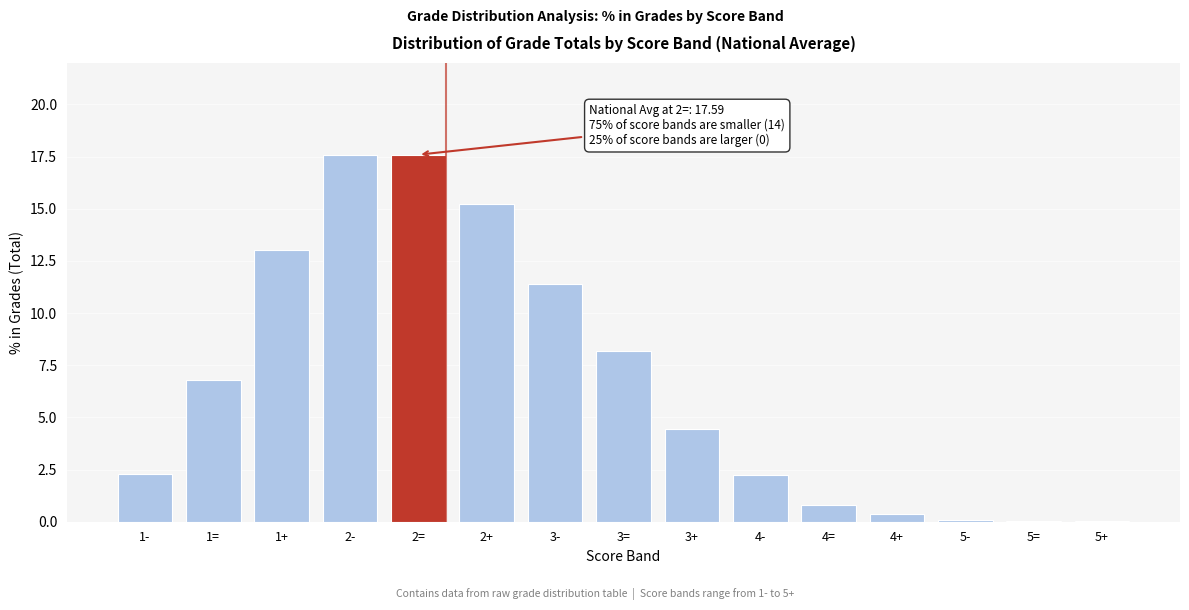

What is the ratio of the value at 4- to the value at 3+?

0.5